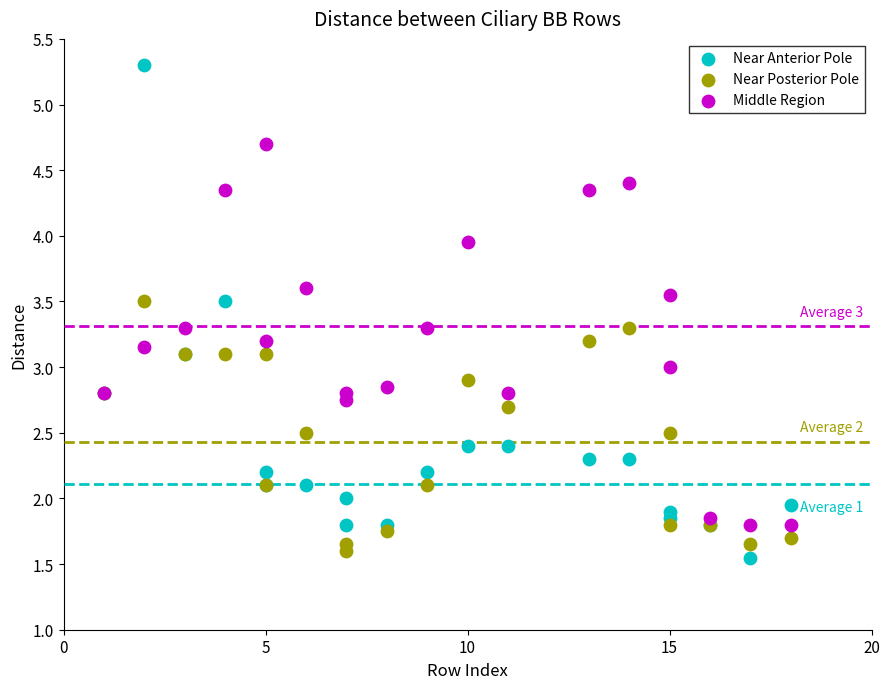

What are all the series names shown in the legend?

Near Anterior Pole, Near Posterior Pole, Middle Region